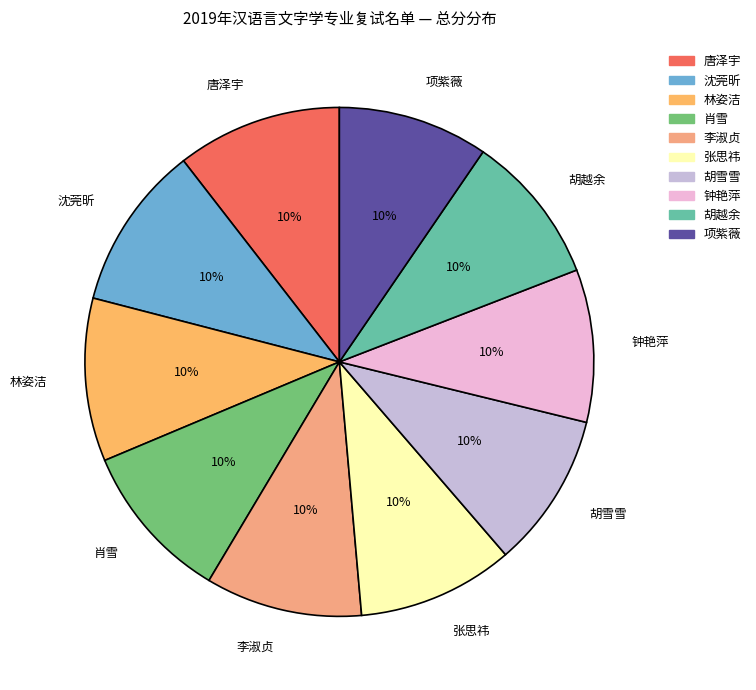

True or false: 钟艳萍 accounts for 1% of the total.

False